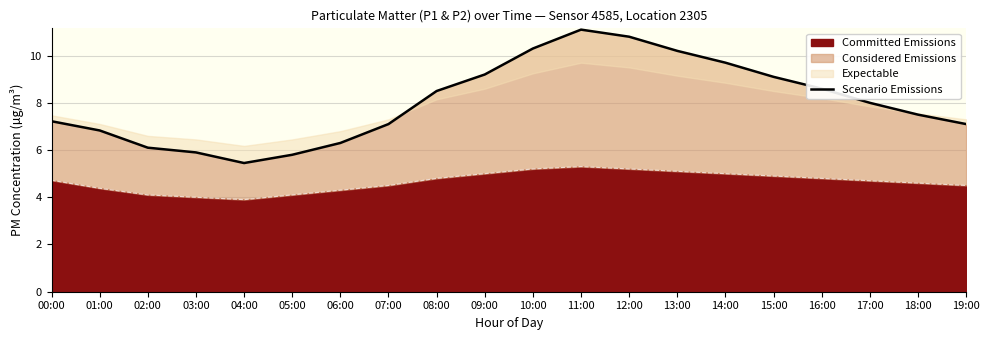

What is the average value?

8.0